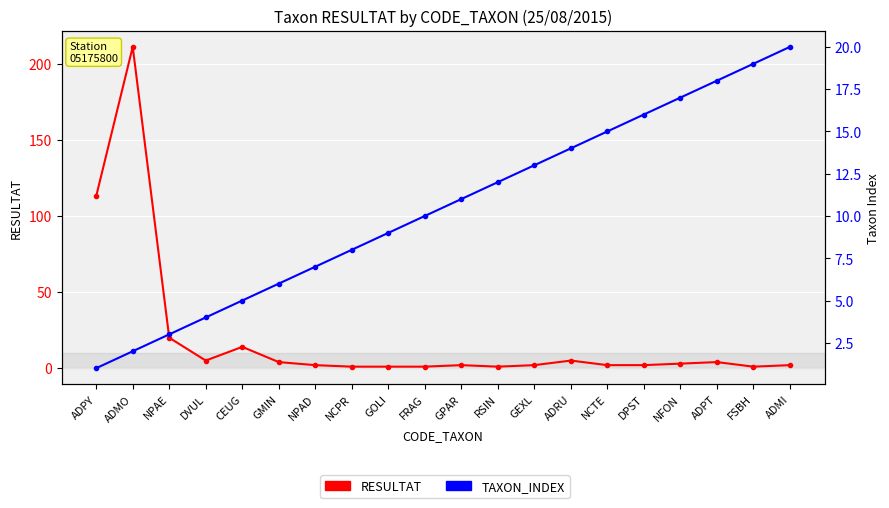

Does the chart display data point markers on the line(s)?

Yes